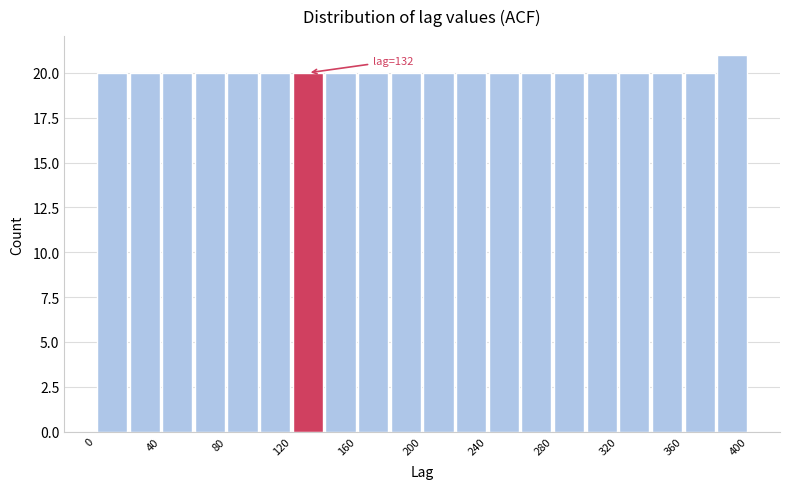

Which range on the x-axis has the tallest bar?

380 to 400